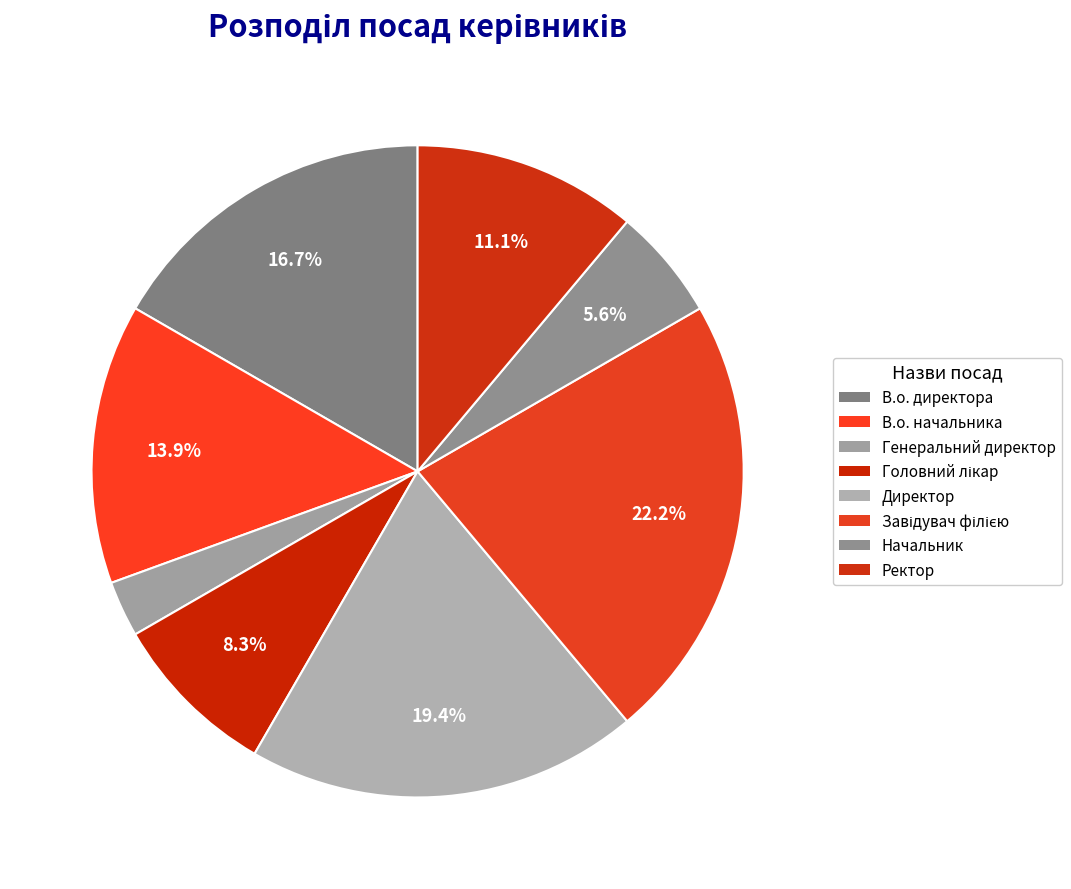

How many slices are in this pie chart?

8